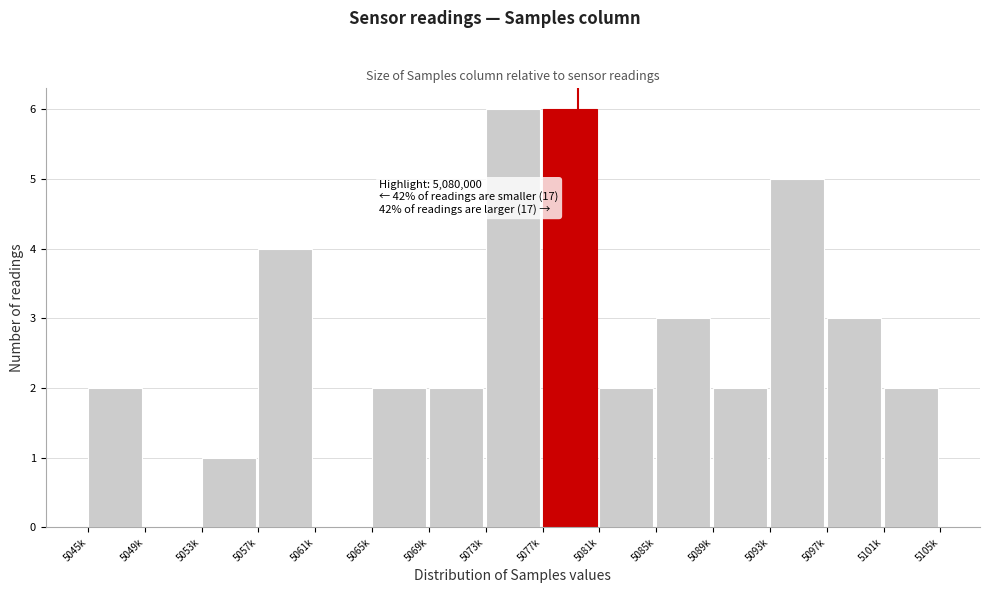

Reading left to right, transcribe all the data shown in this chart.

5045k=2	5049k=0	5053k=1	5057k=4	5061k=0	5065k=2	5069k=2	5073k=6	5077k=6	5081k=2	5085k=3	5089k=2	5093k=5	5097k=3	5101k=2